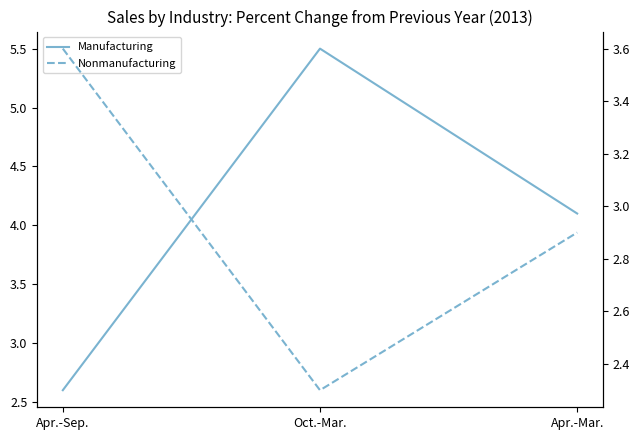

Rank the series by their average value, from lowest to highest.

Nonmanufacturing, Manufacturing